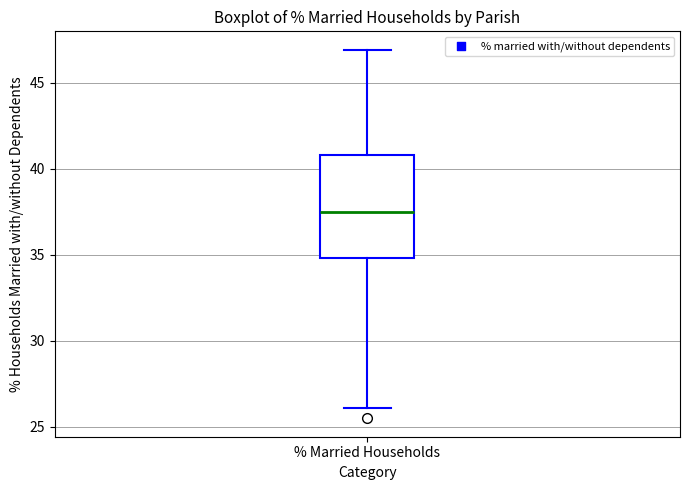

Read this box plot against the y-axis: the position of the median line, the range covered by the box, and the ends of both whiskers. The values are not printed on the chart, so give them approximately, as read against the axis.

median 37.5, box 35.0 to 41.0, whiskers 26.0 to 47.0